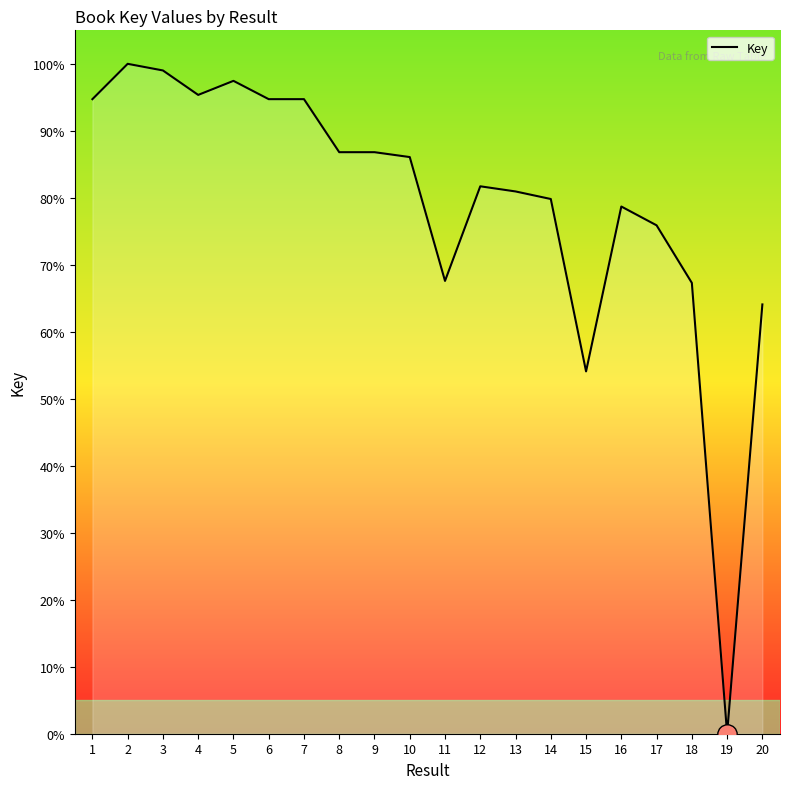

How many lines are shown in the chart?

1